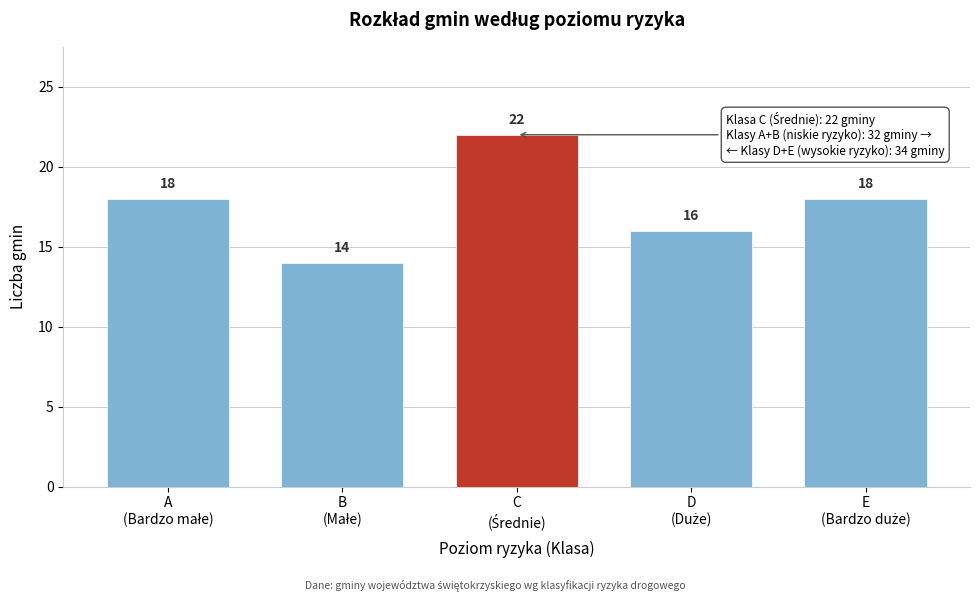

Reading left to right, list all the values displayed in this chart.

18	14	22	16	18